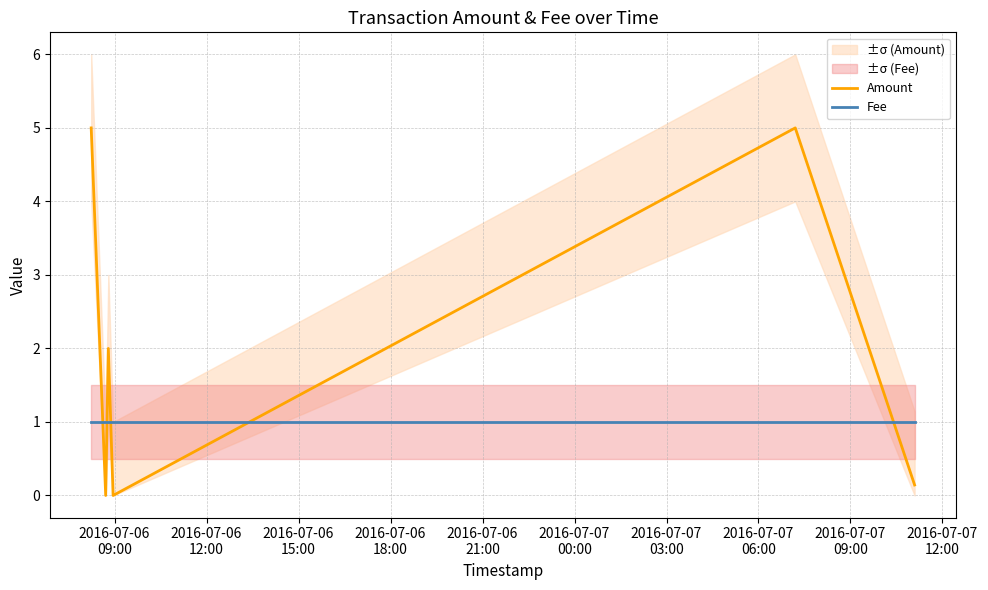

At how many categories does at least one series exceed 4?

2